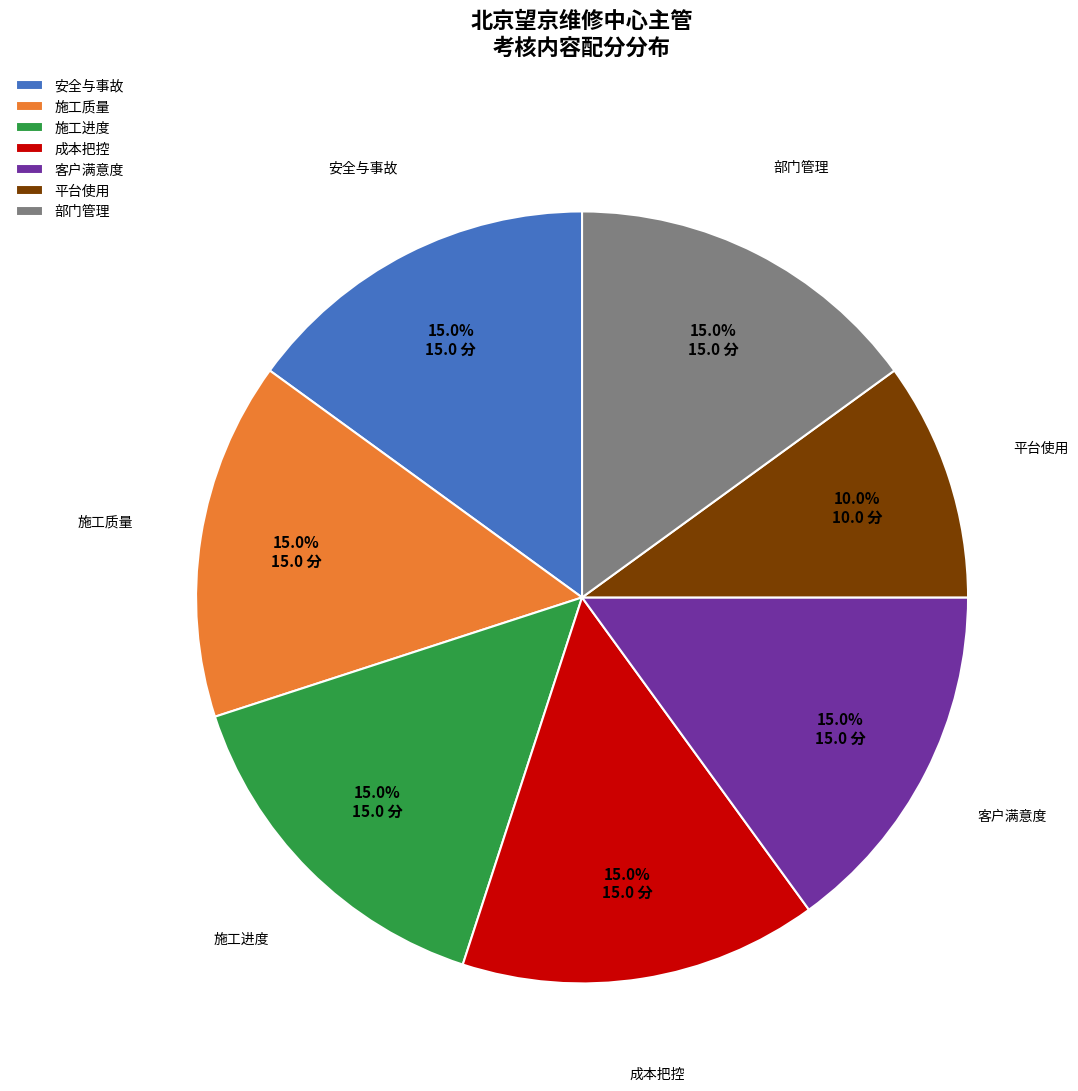

What is the smallest slice in the pie chart?

平台使用